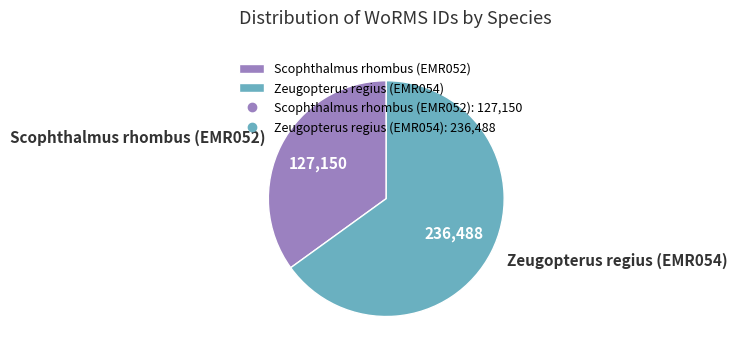

Combined, do Zeugopterus regius (EMR054) and Scophthalmus rhombus (EMR052) account for over 50%?

Yes